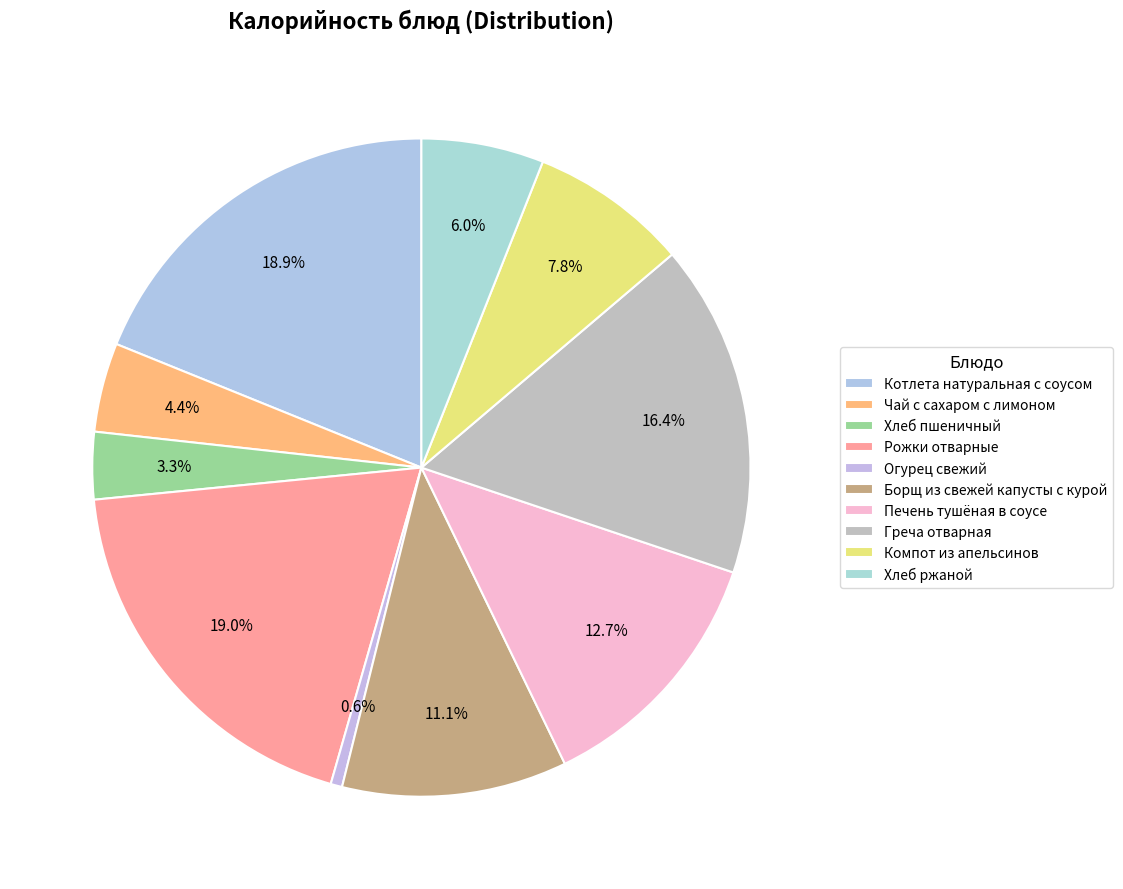

Is it true that Чай с сахаром с лимоном is 19% of the pie?

False